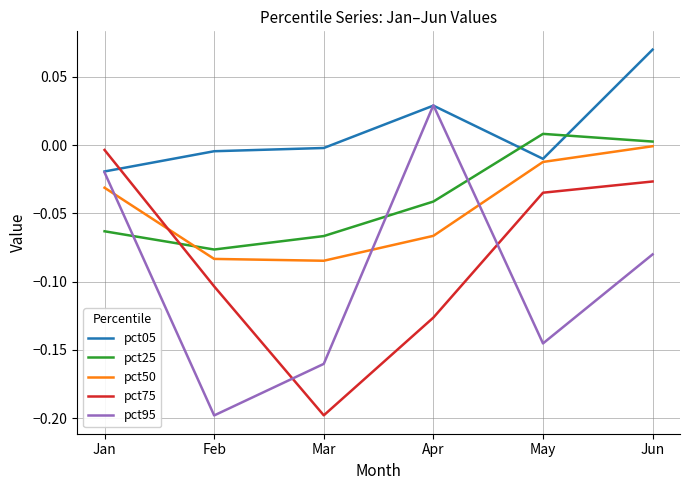

At which category is the sum across all series the highest?

Jun